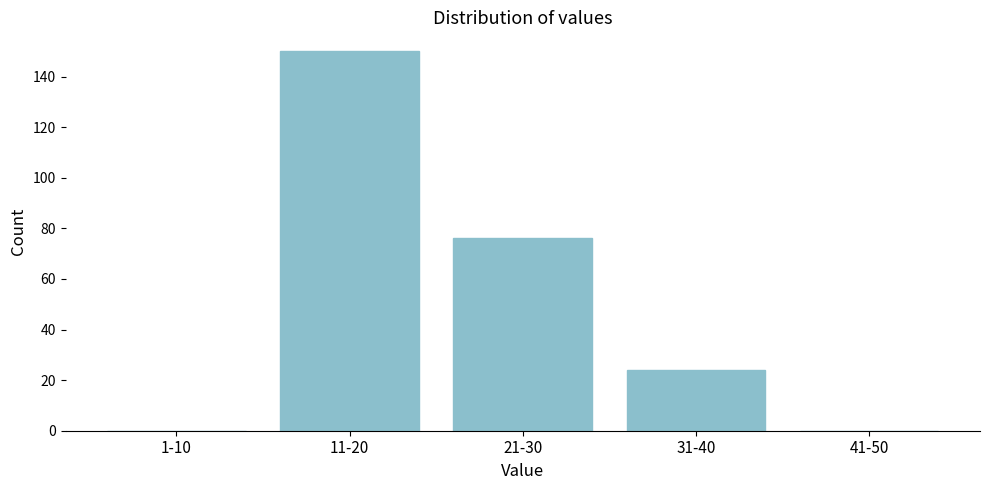

Reading right to left, what are all the values shown in this chart?

41-50=0	31-40=24	21-30=76	11-20=150	1-10=0